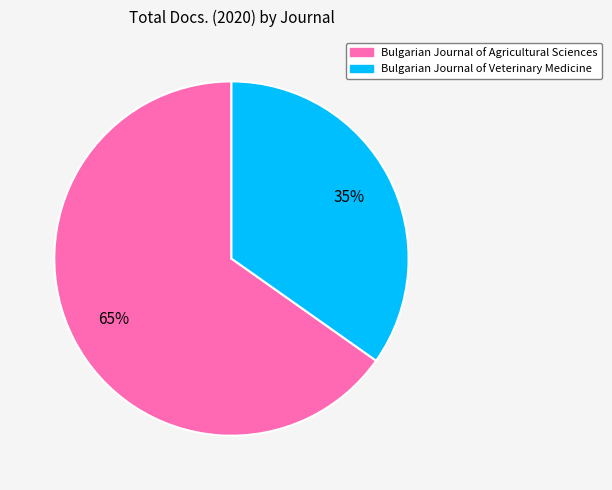

Does any single category account for the majority?

Yes